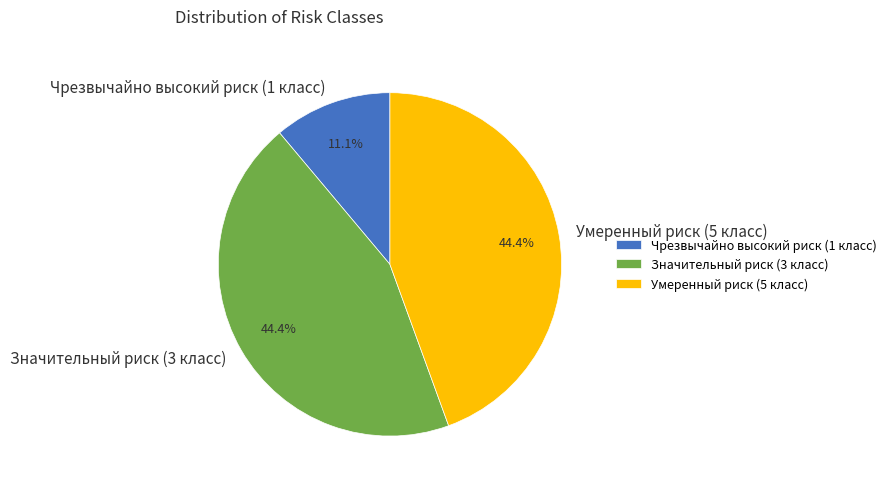

To the nearest percent, what portion does Чрезвычайно высокий риск (1 класс) represent?

11%